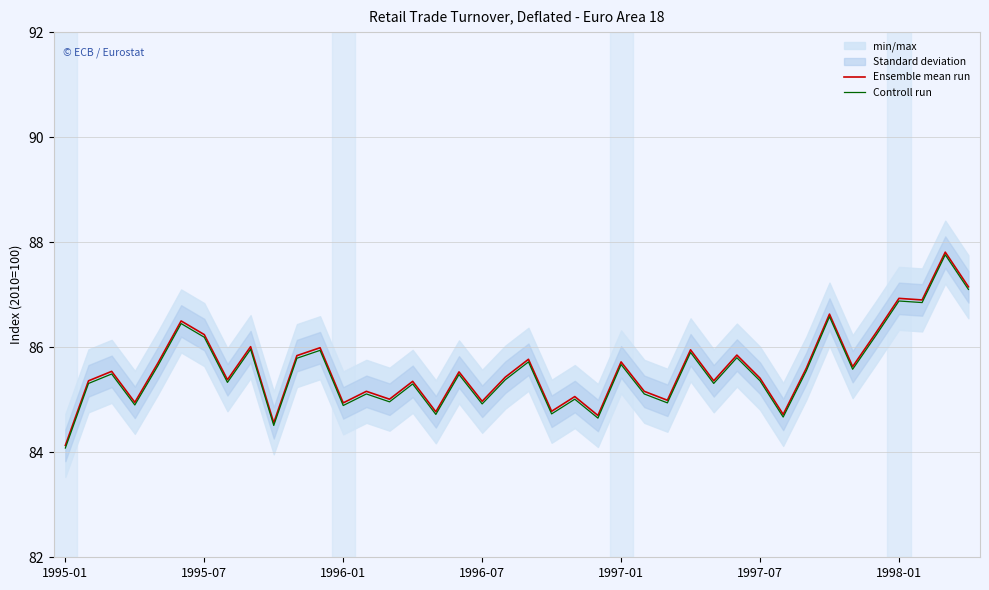

What is the lowest value of the Controll run series?

84.1